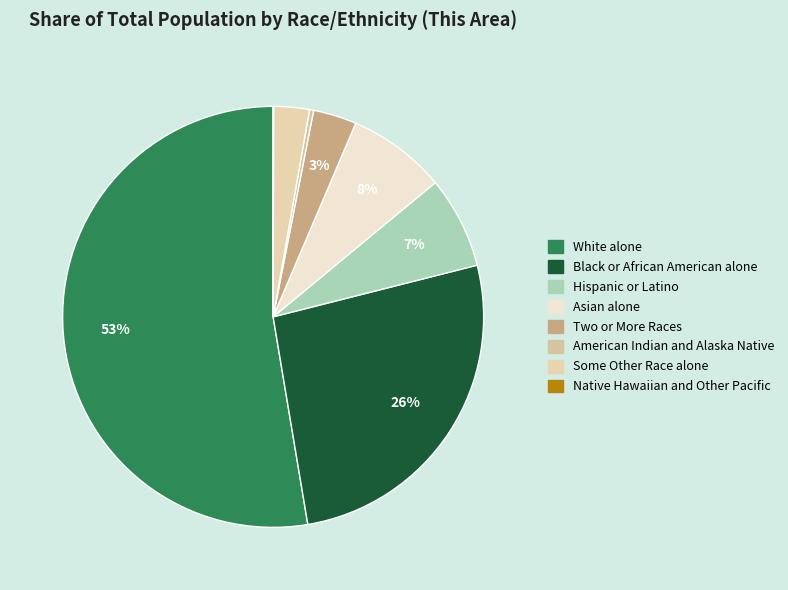

Rank the categories by value from highest to lowest.

White alone, Black or African American alone, Asian alone, Hispanic or Latino, Two or More Races, Some Other Race alone, American Indian and Alaska Native, Native Hawaiian and Other Pacific